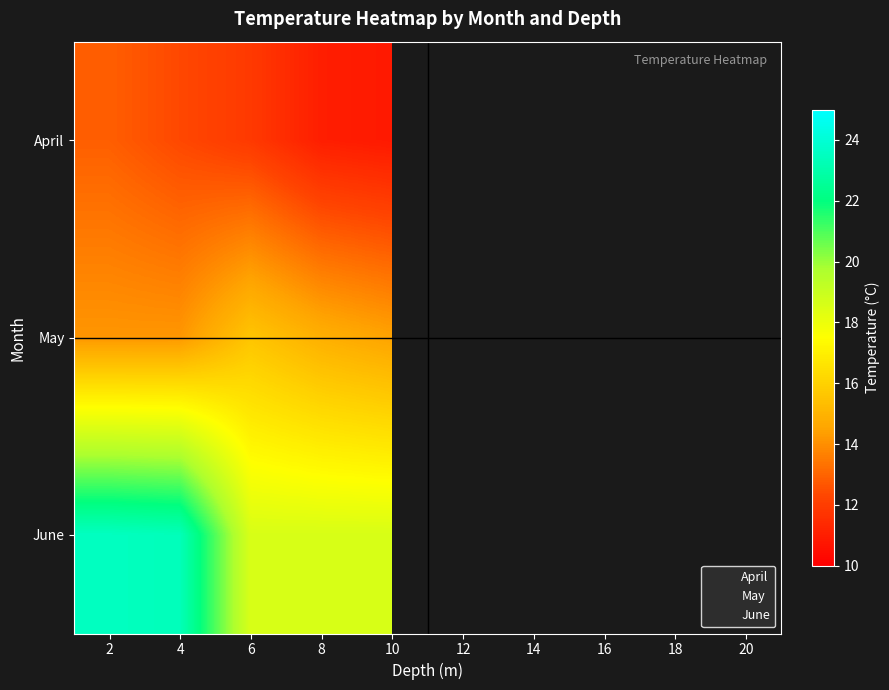

Which series has the largest total across all categories?

June